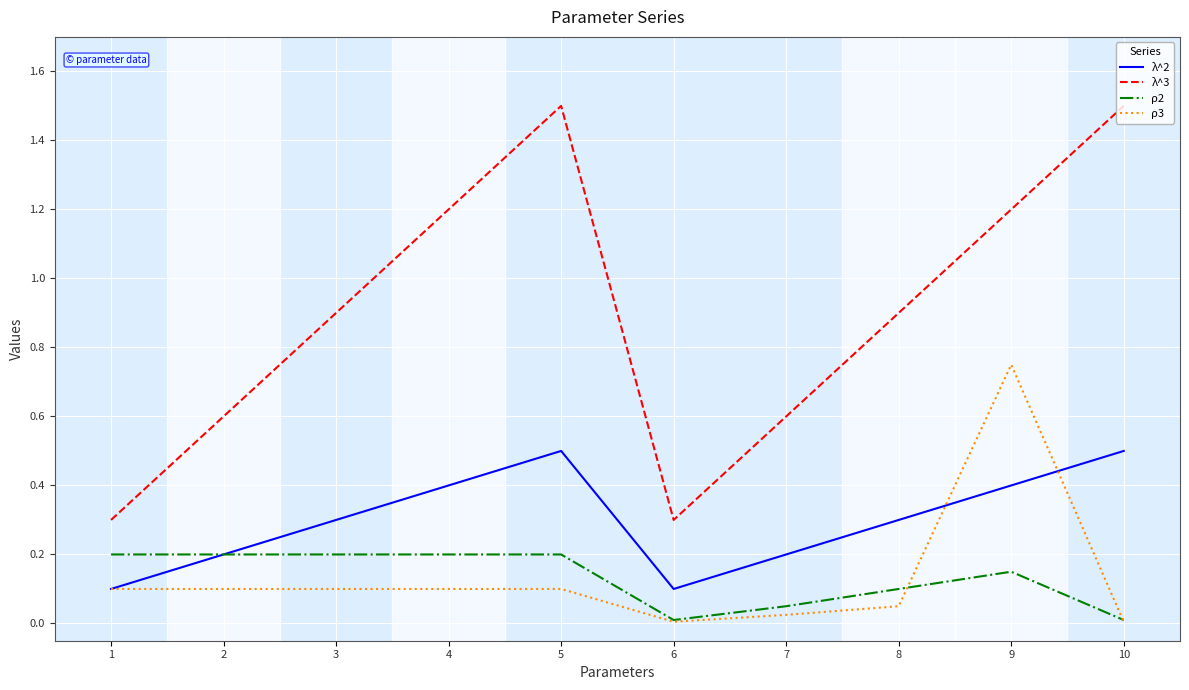

What is the greatest value displayed?

1.5